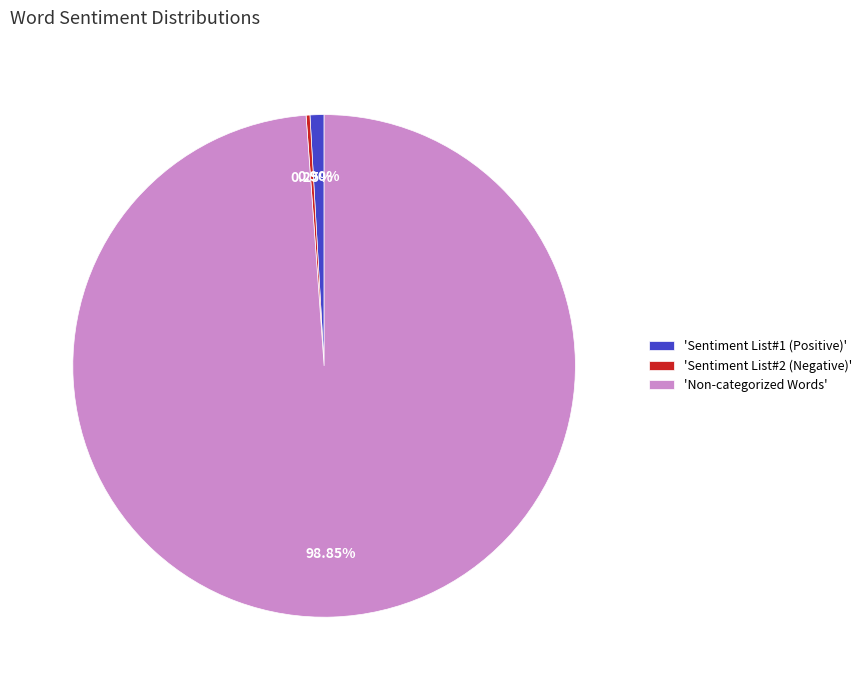

Which slice is the largest?

'Non-categorized Words'